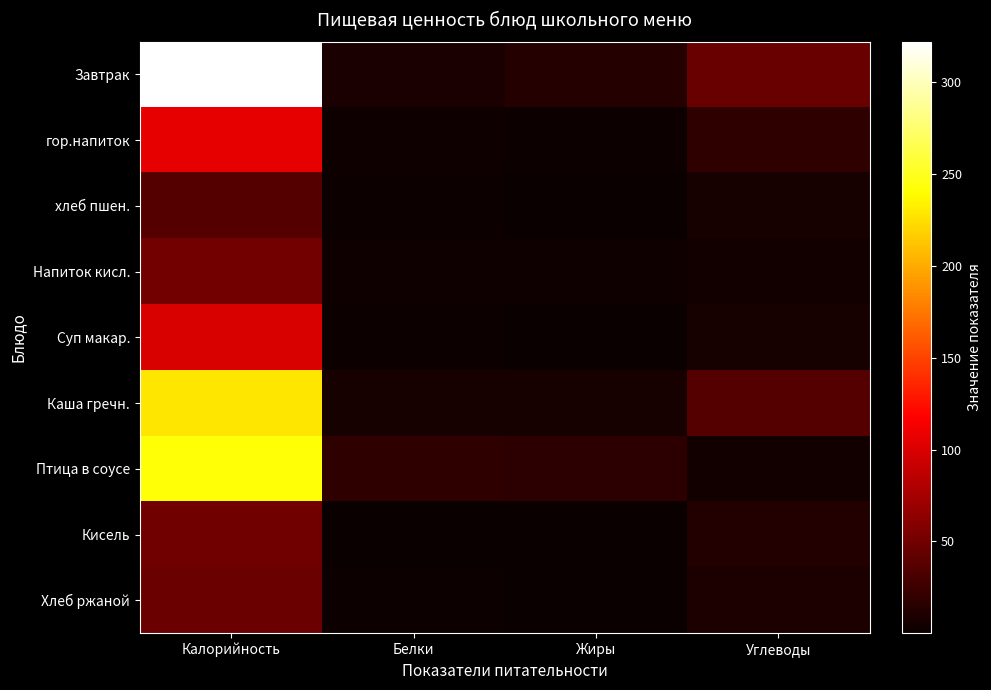

Which category has the lowest value across all series?

Жиры